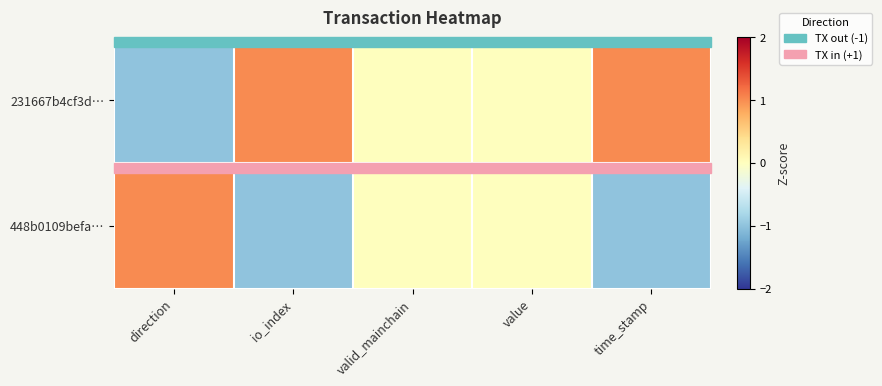

Which series has the widest spread of values?

231667b4cf3d…